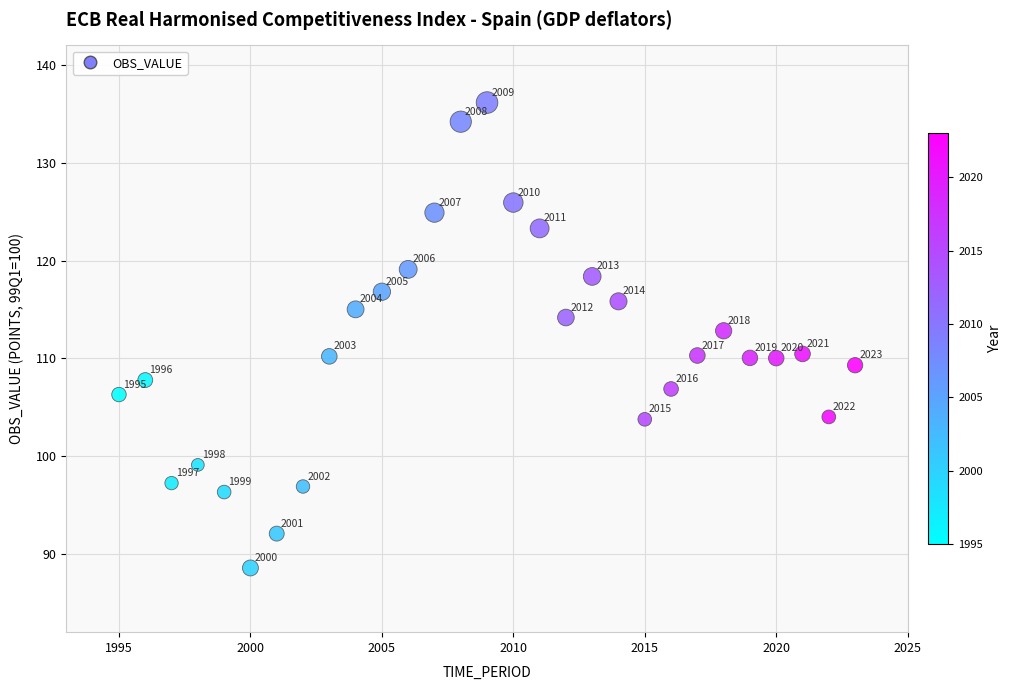

What is the range of X values (max minus min)?

28.0